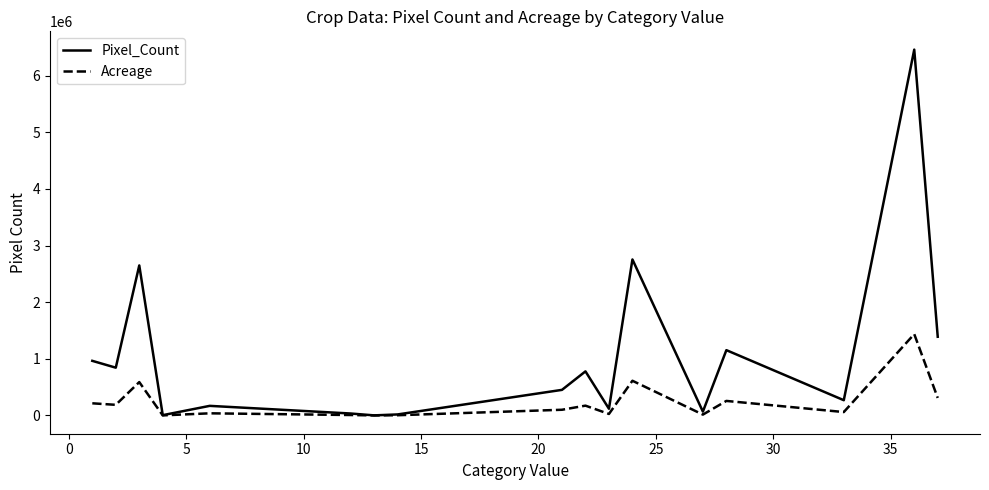

What is the average value of the Pixel_Count series?

1066488.9